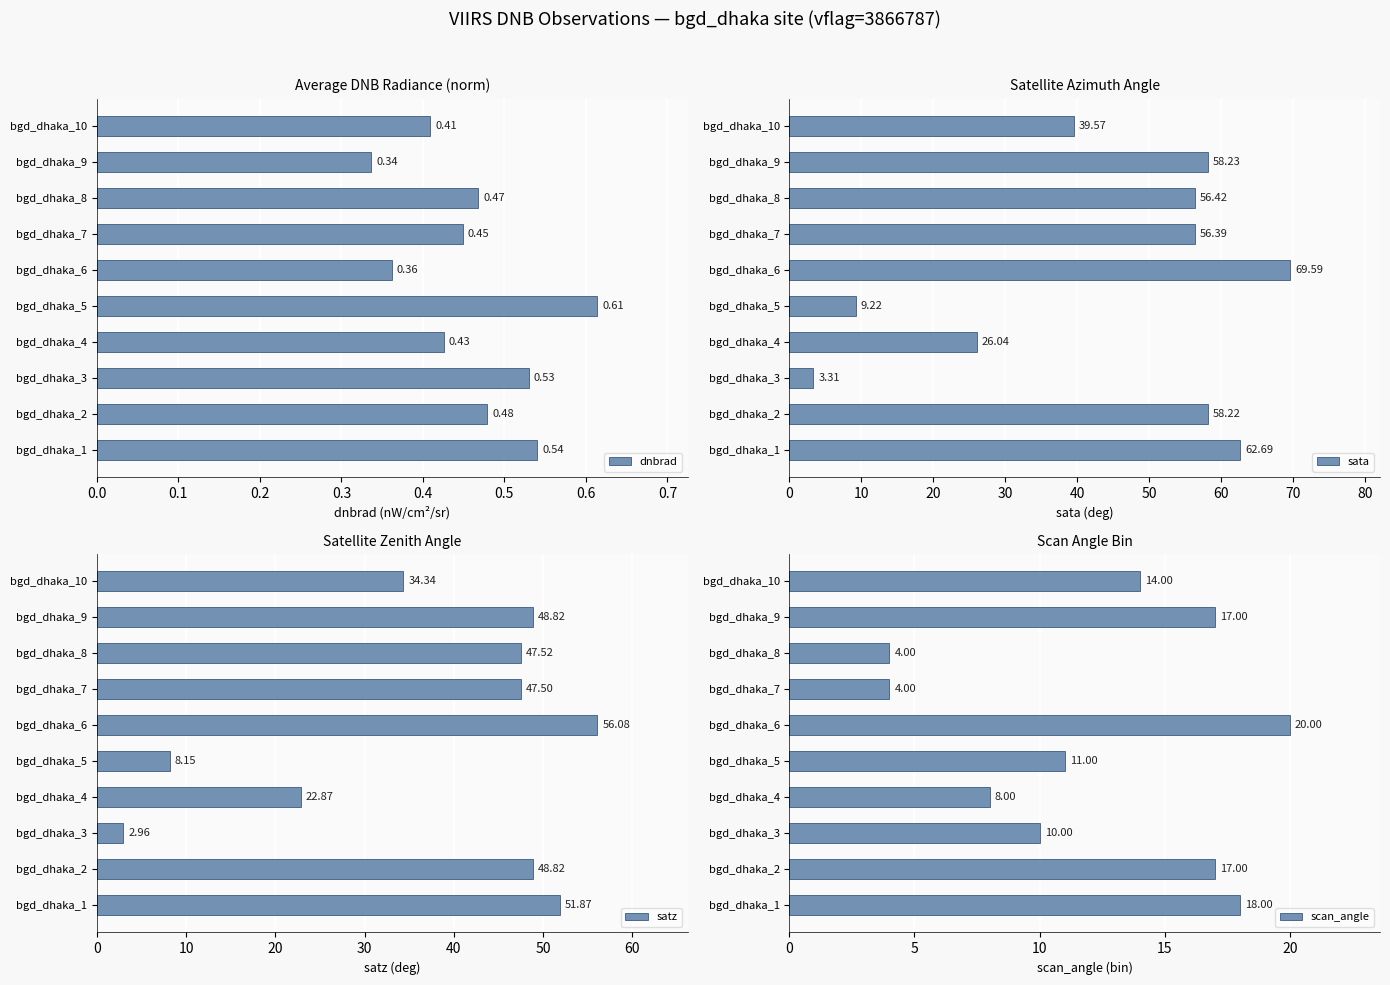

How many values in the sata series are below 56?

4